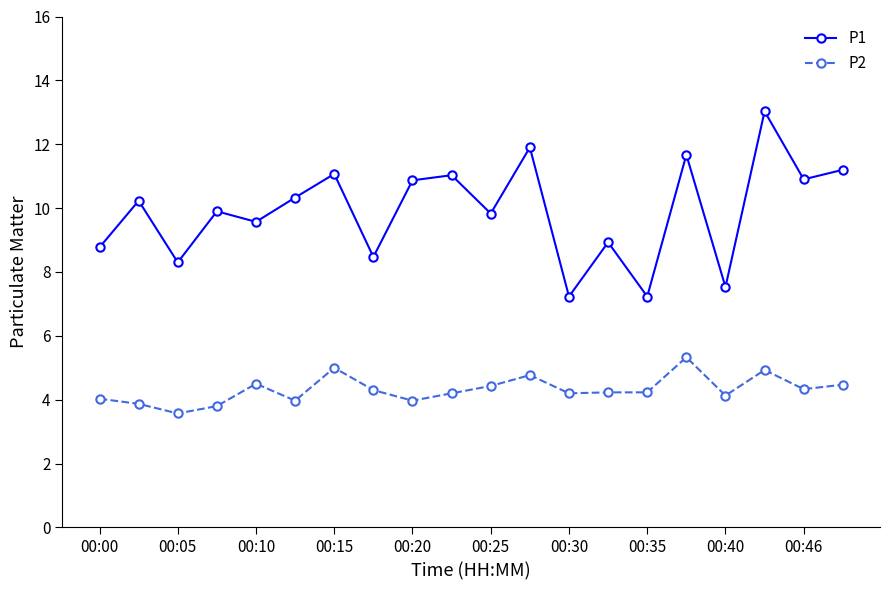

What is the average value of the P2 series?

4.3